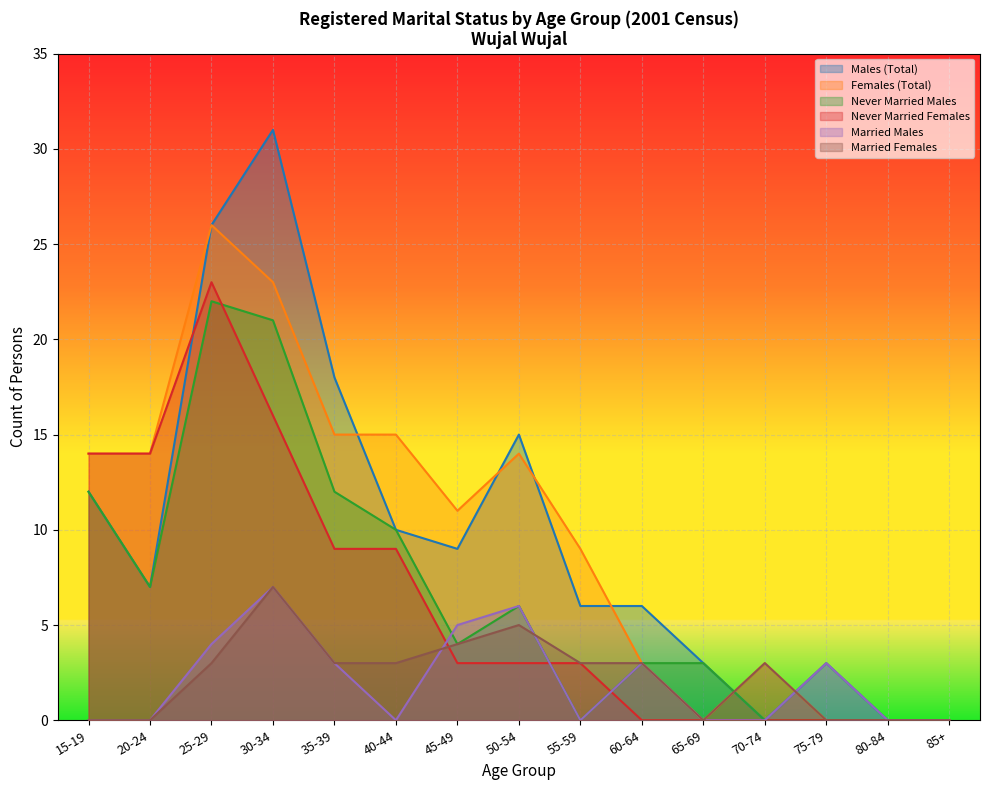

True or false: Males (Total) and Married Males cross at least once.

False